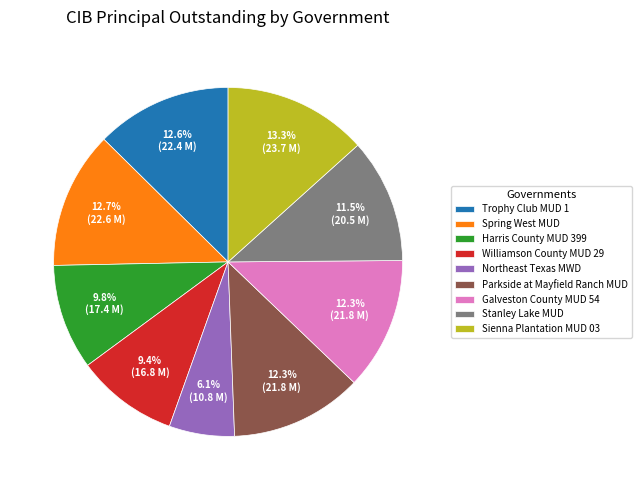

Is there any slice that represents more than half of the pie?

No